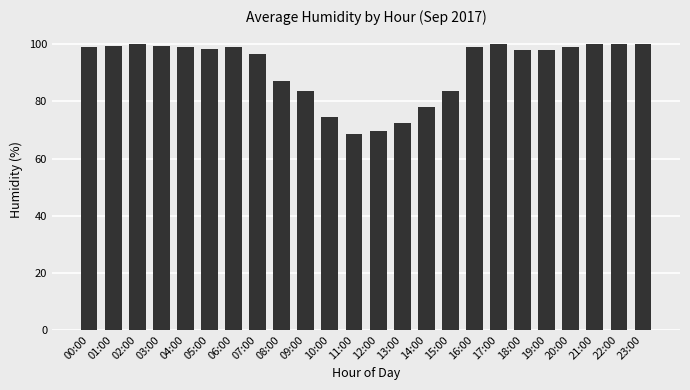

What is the maximum value shown in the chart?

100.0